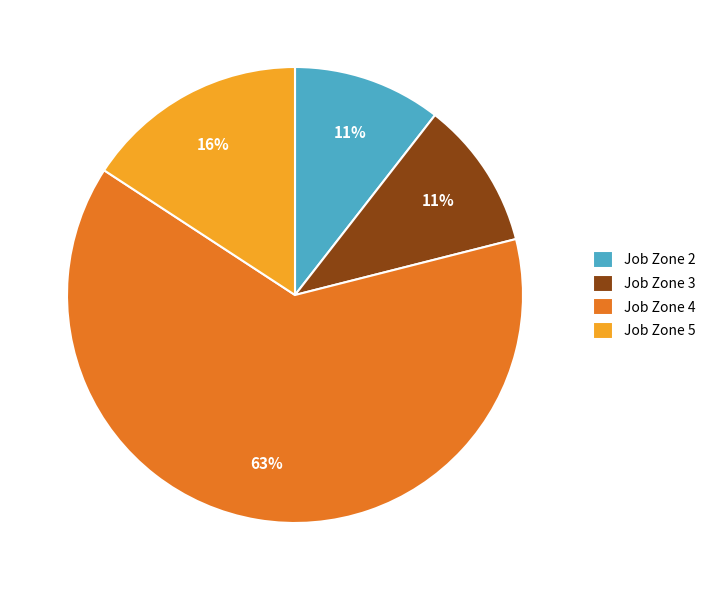

Combined, do Job Zone 5 and Job Zone 4 account for over 50%?

Yes